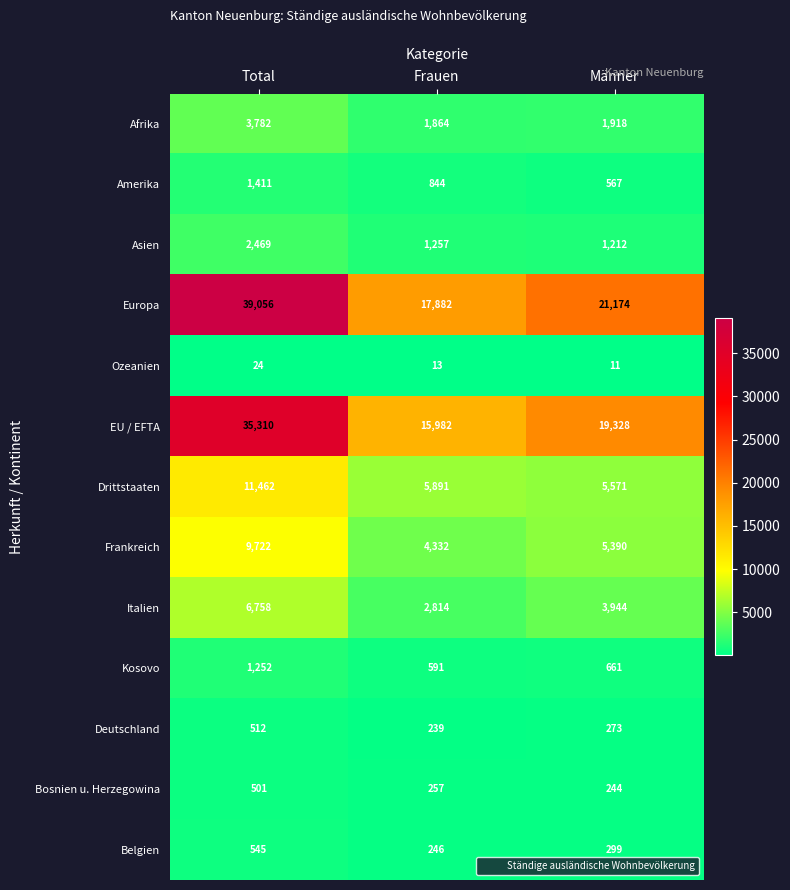

Between Frauen and Männer, which series saw the biggest shift?

EU / EFTA